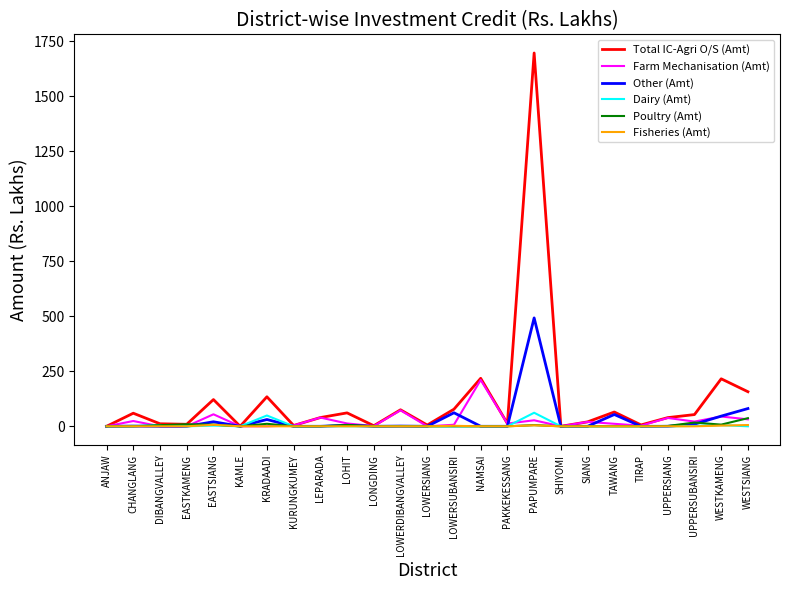

At which category is the sum across all series the highest?

PAPUMPARE